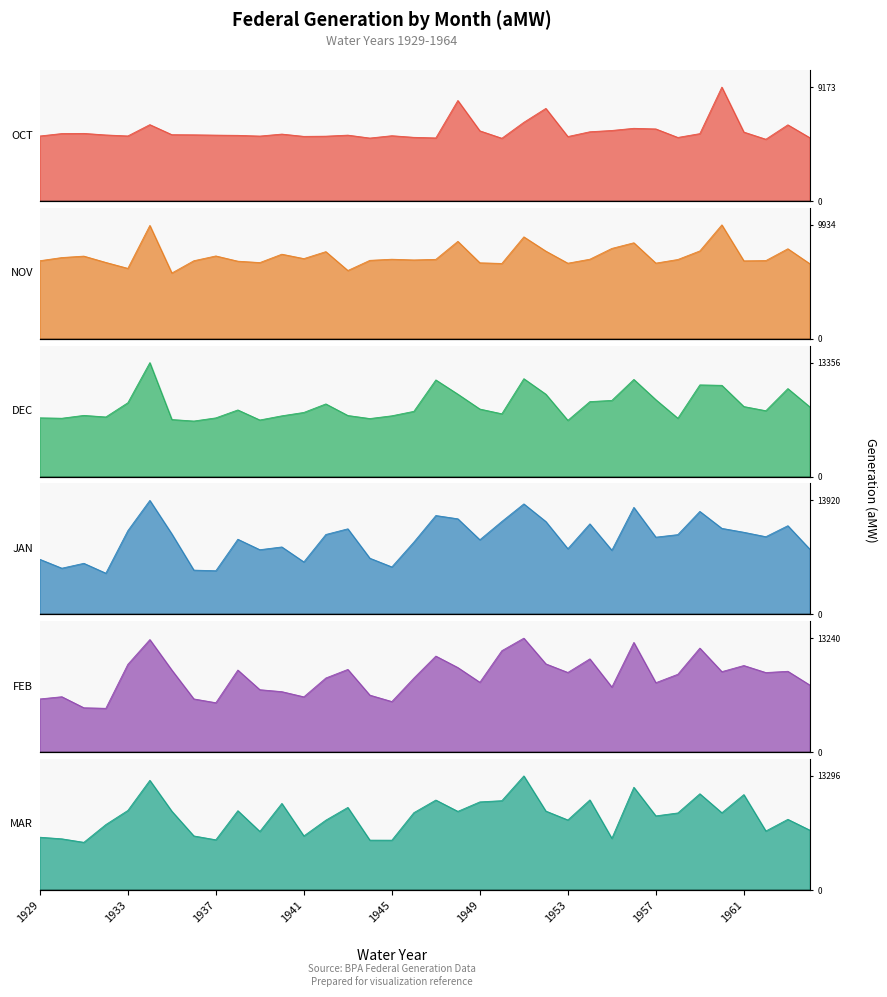

How many intersections are there between FEB and MAR?

18